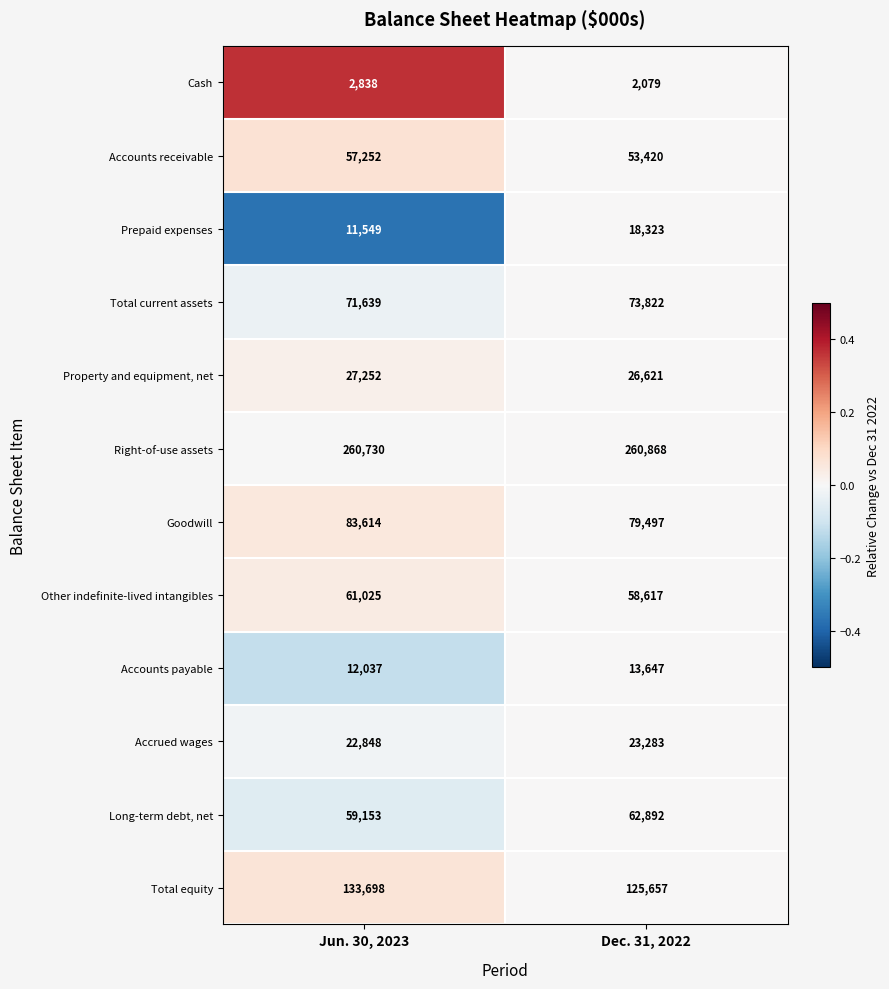

Which category has the highest value in the Cash series?

Jun. 30, 2023